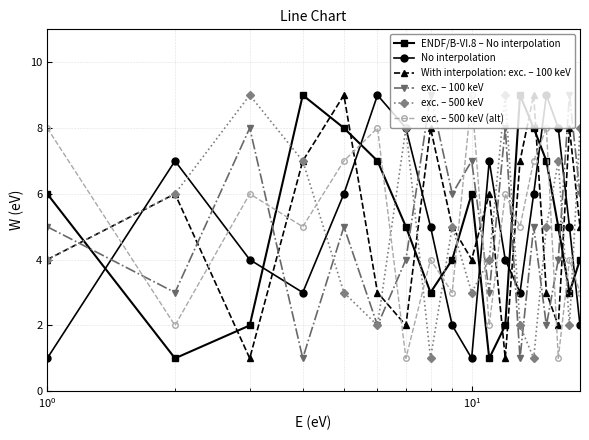

After their last crossing, which series has the higher values: ENDF/B-VI.8 – No interpolation or exc. – 100 keV?

exc. – 100 keV